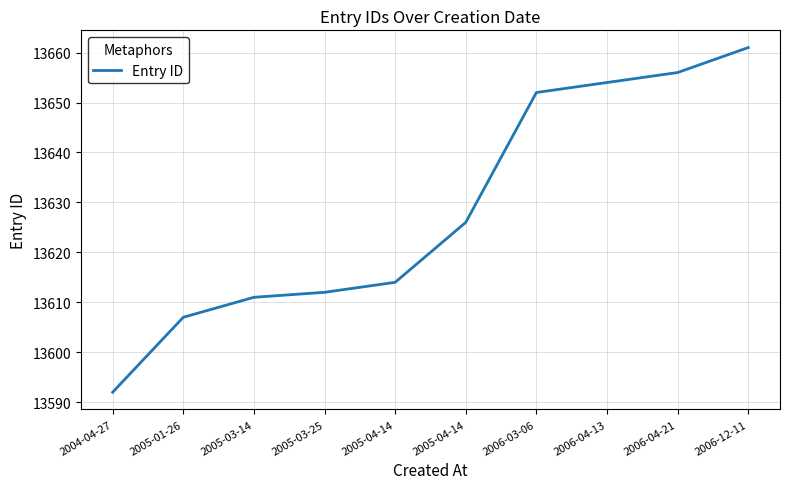

Does the chart display data point markers on the line(s)?

No